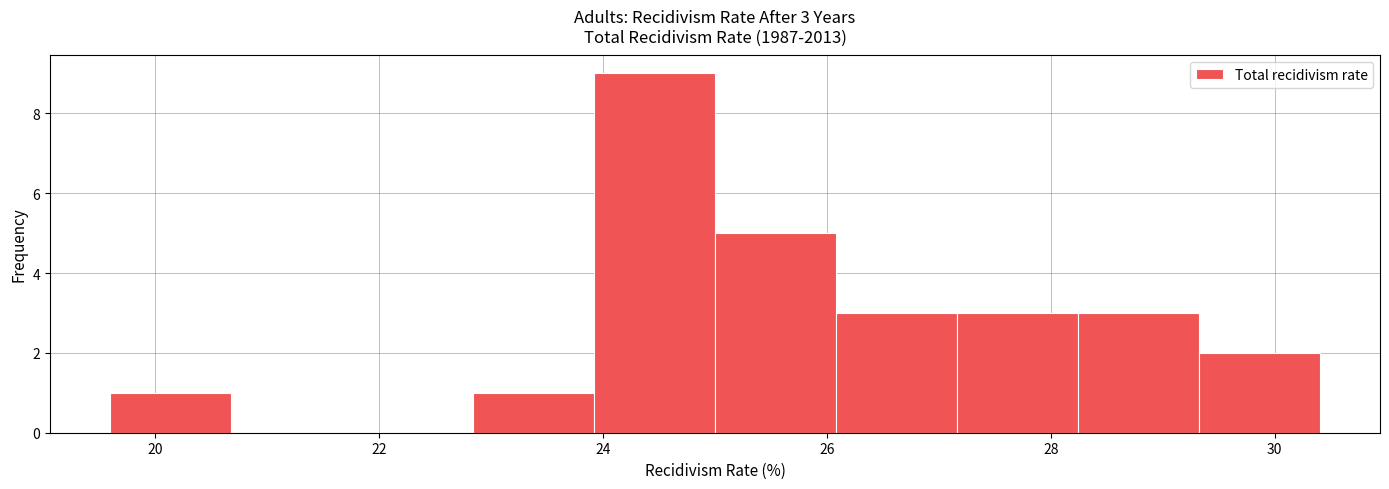

Which range on the x-axis has the tallest bar?

23.92 to 25.00